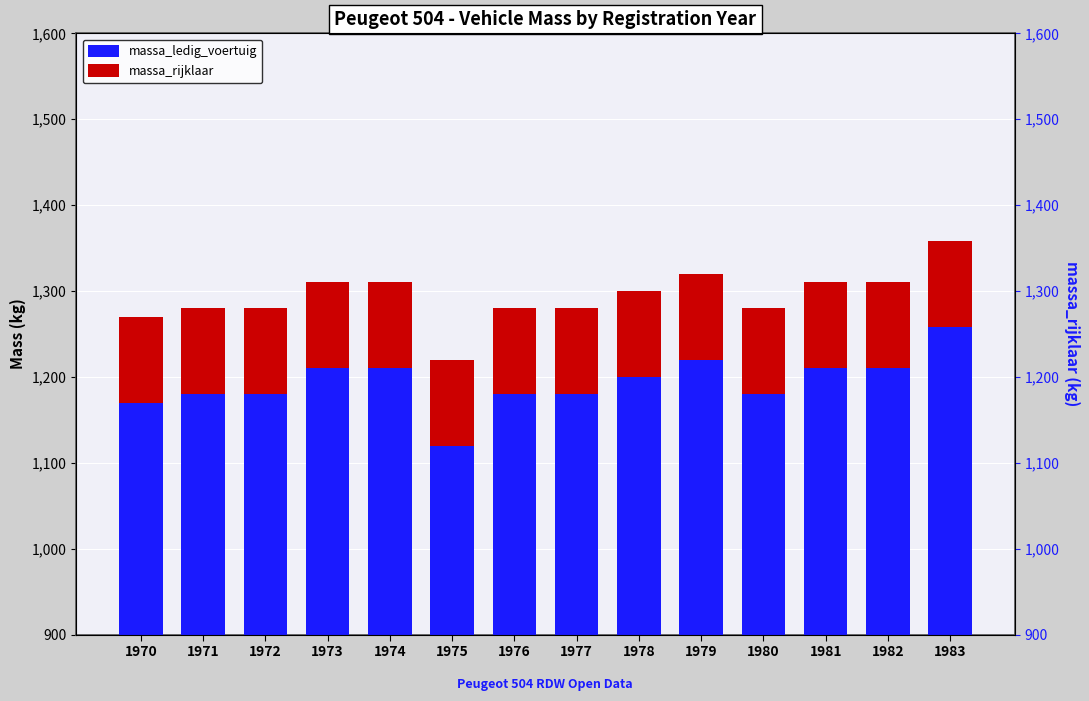

What is the smallest value displayed?

100